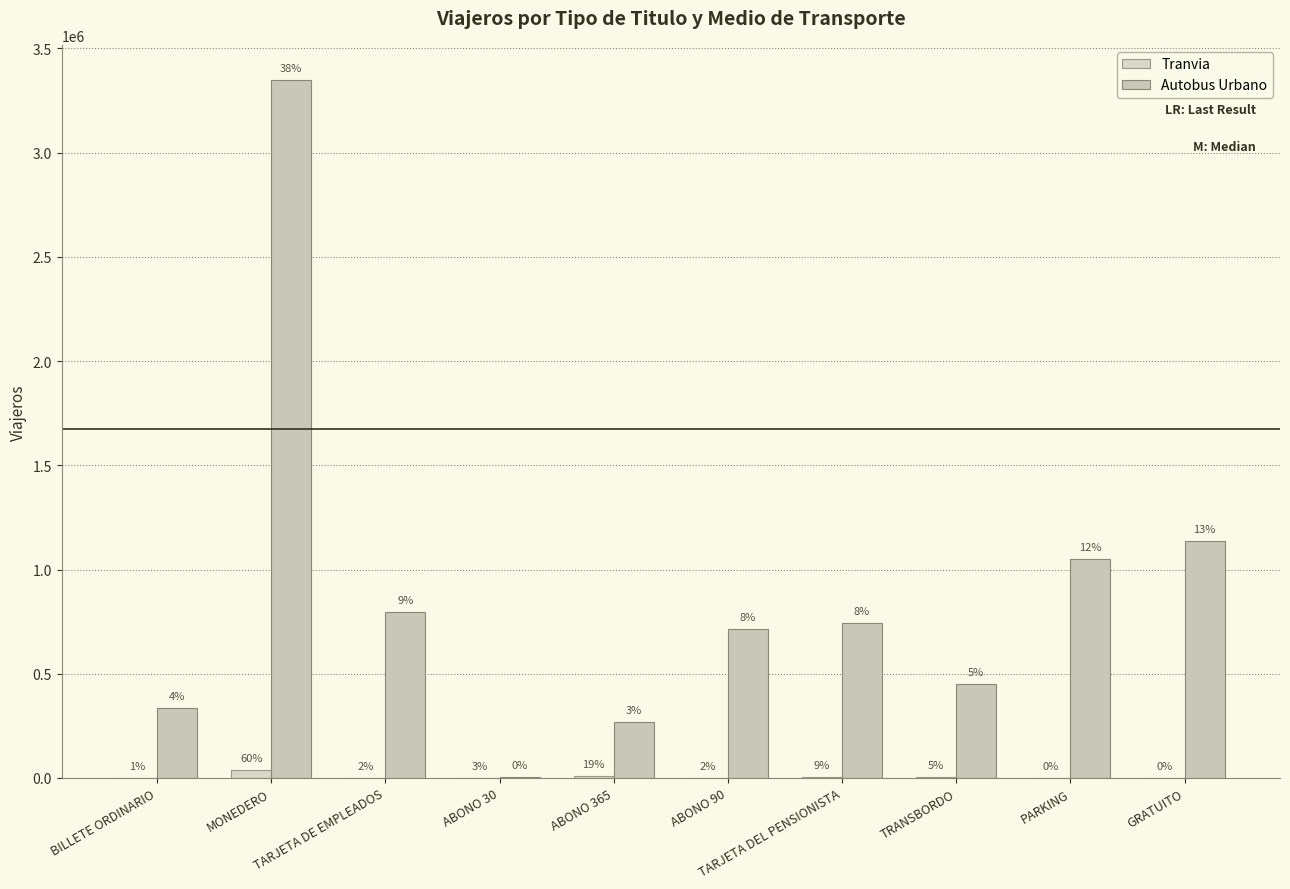

What is the difference between the second highest and second lowest values in the Tranvia series?

11266